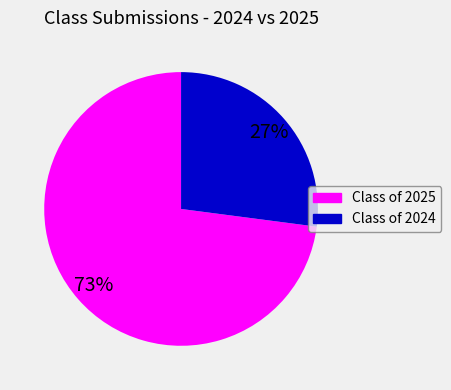

To the nearest percent, what is the average slice percentage?

50%